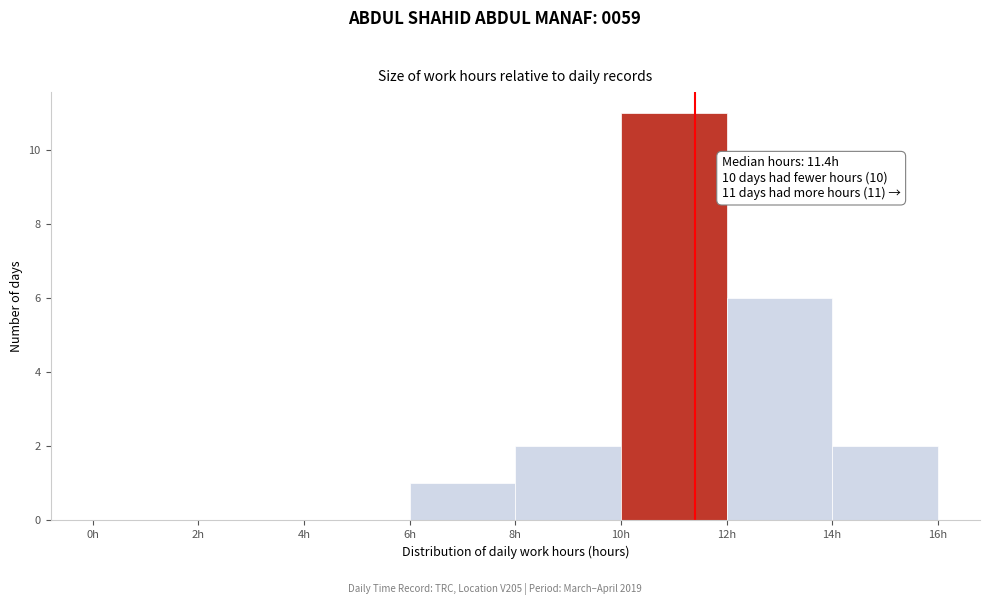

Which range on the x-axis has the tallest bar?

10 to 12